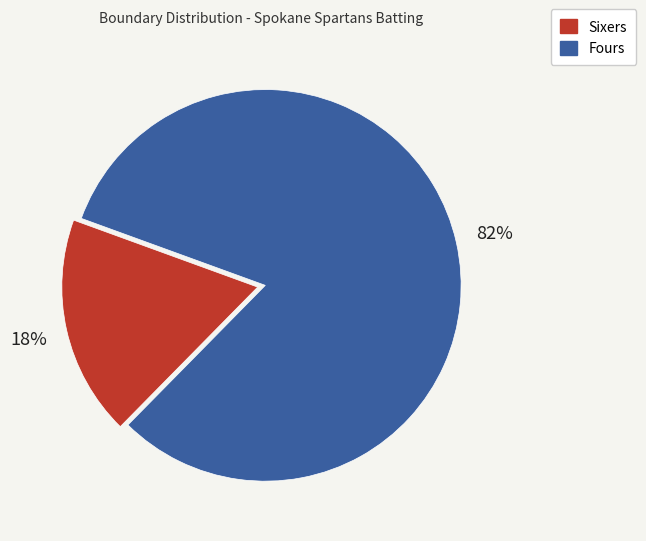

Does any single category account for the majority?

Yes